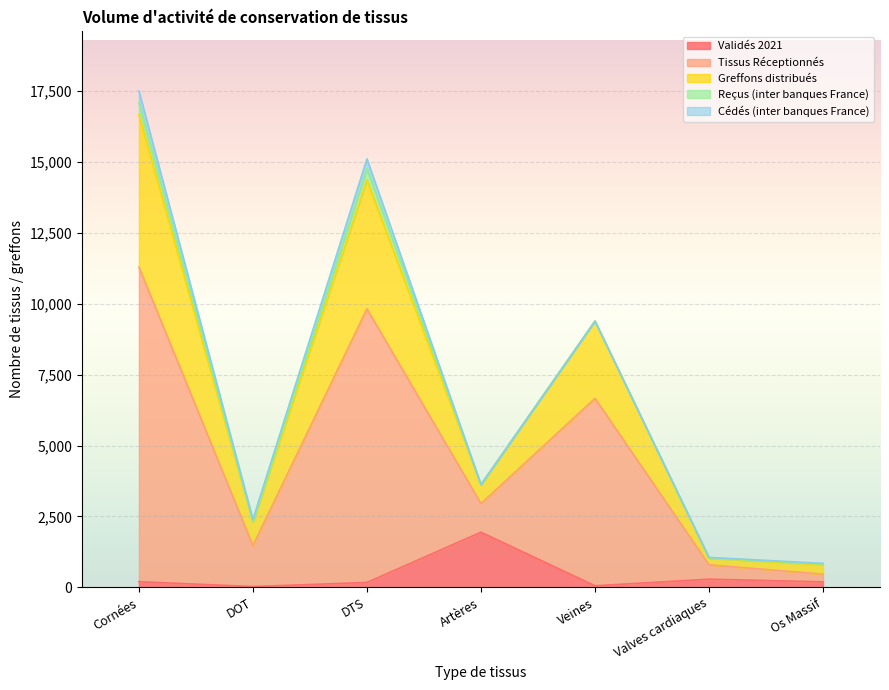

At which category is the sum across all series the highest?

Cornées